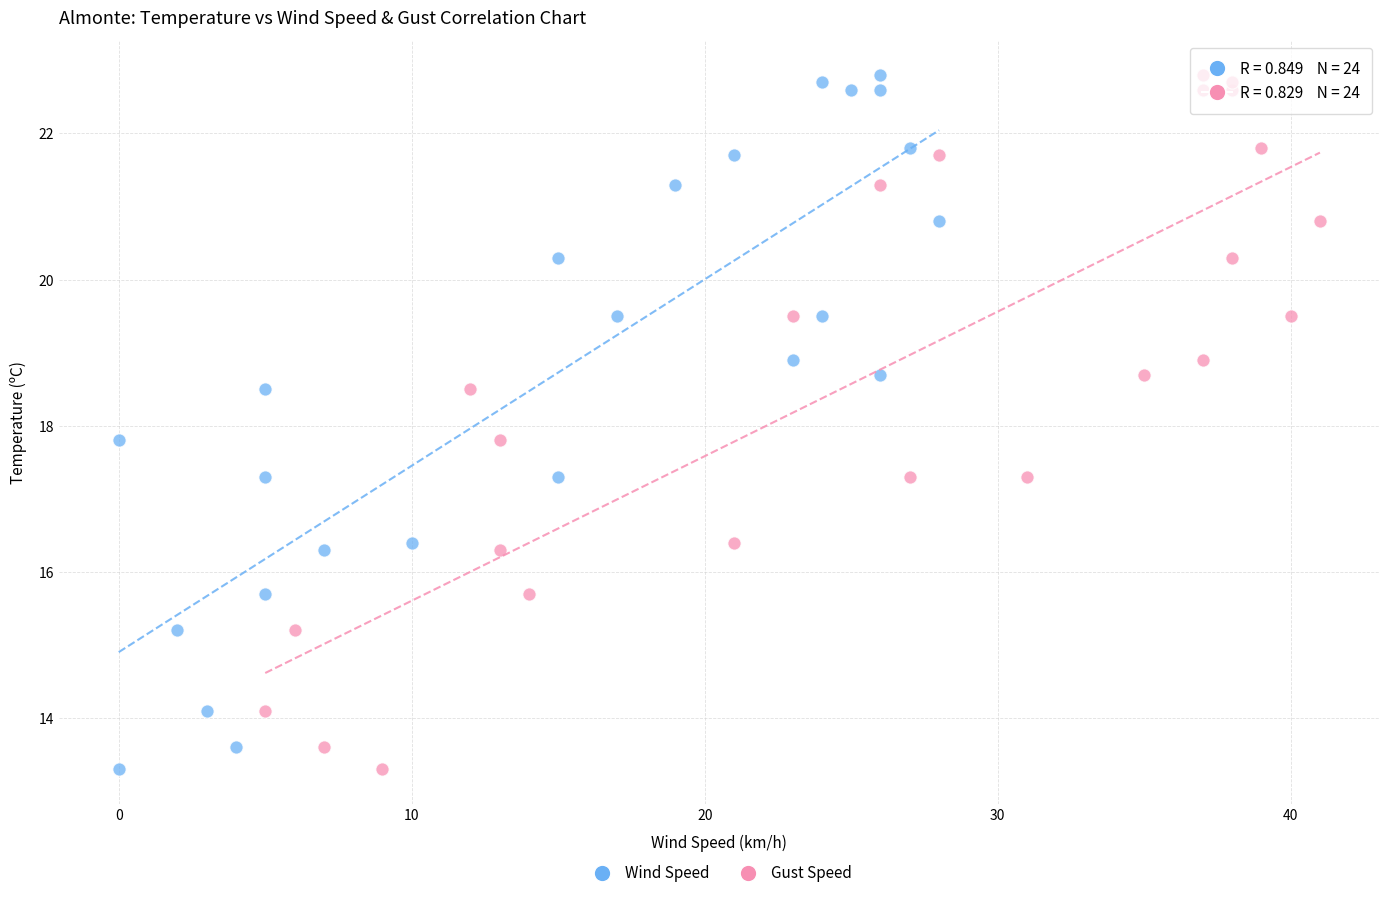

What are all the series names shown in the legend?

Wind Speed, Gust Speed